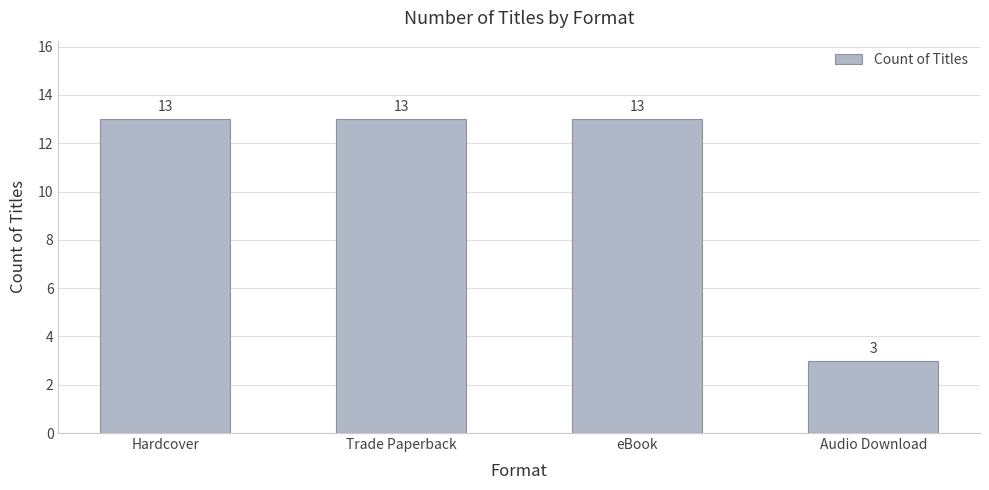

Count the number of categories in the chart.

4